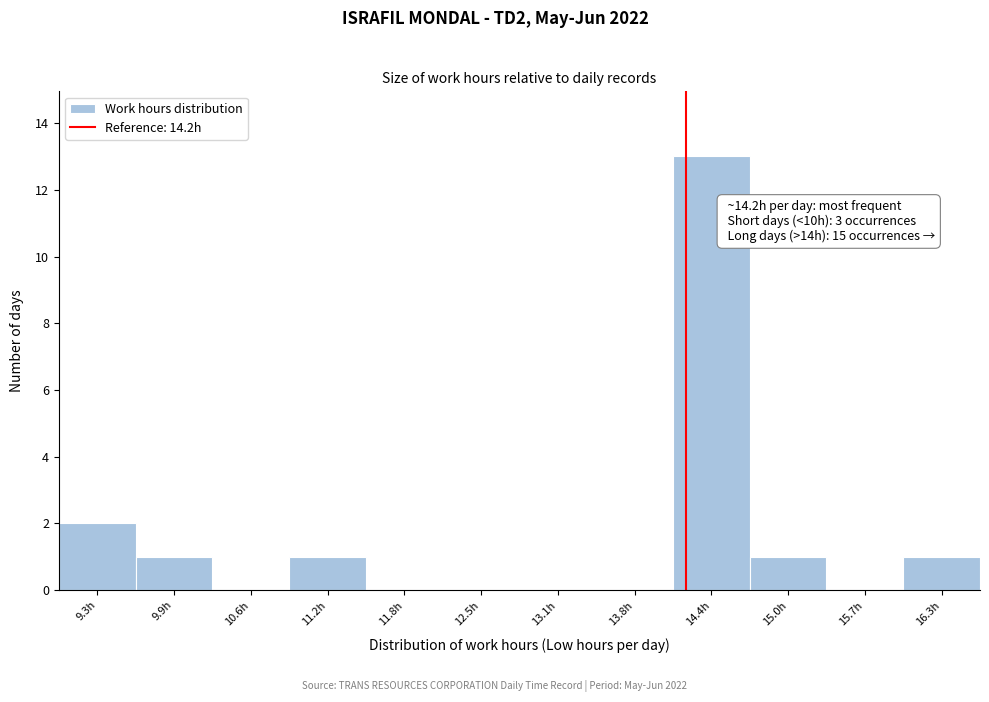

Over which range of the x-axis is the bar tallest?

14.09 to 14.73